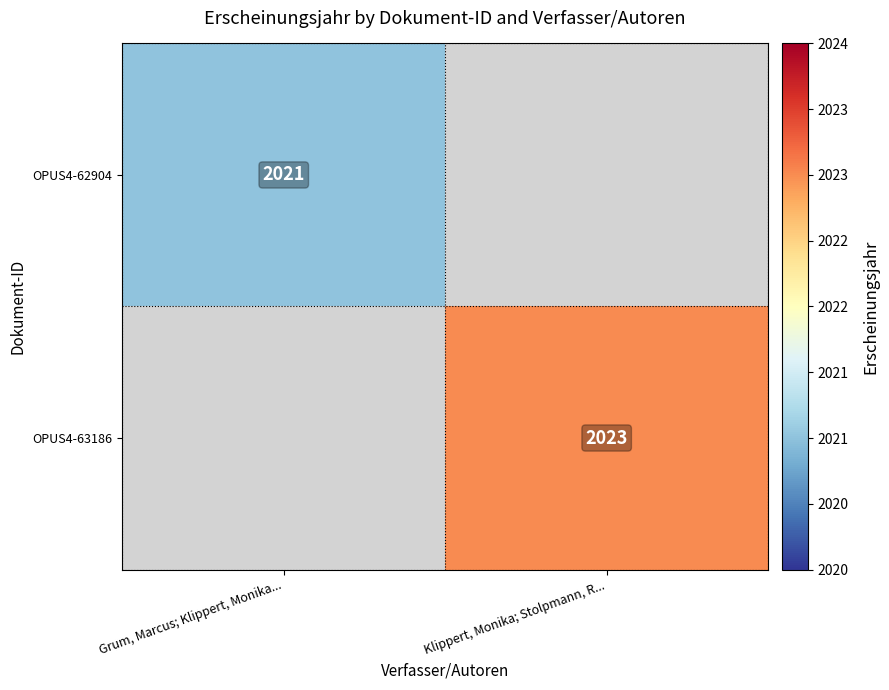

Between Grum, Marcus; Klippert, Monika... and Klippert, Monika; Stolpmann, R..., which is larger?

Klippert, Monika; Stolpmann, R...